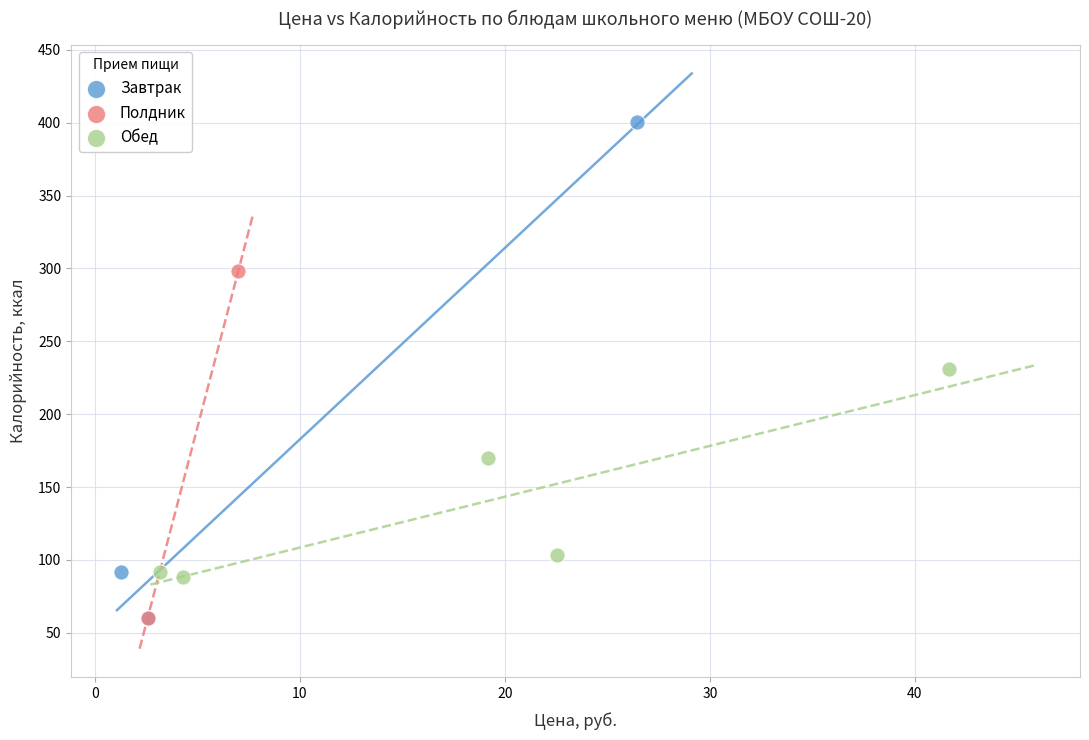

Which series reaches the maximum Y coordinate?

Завтрак